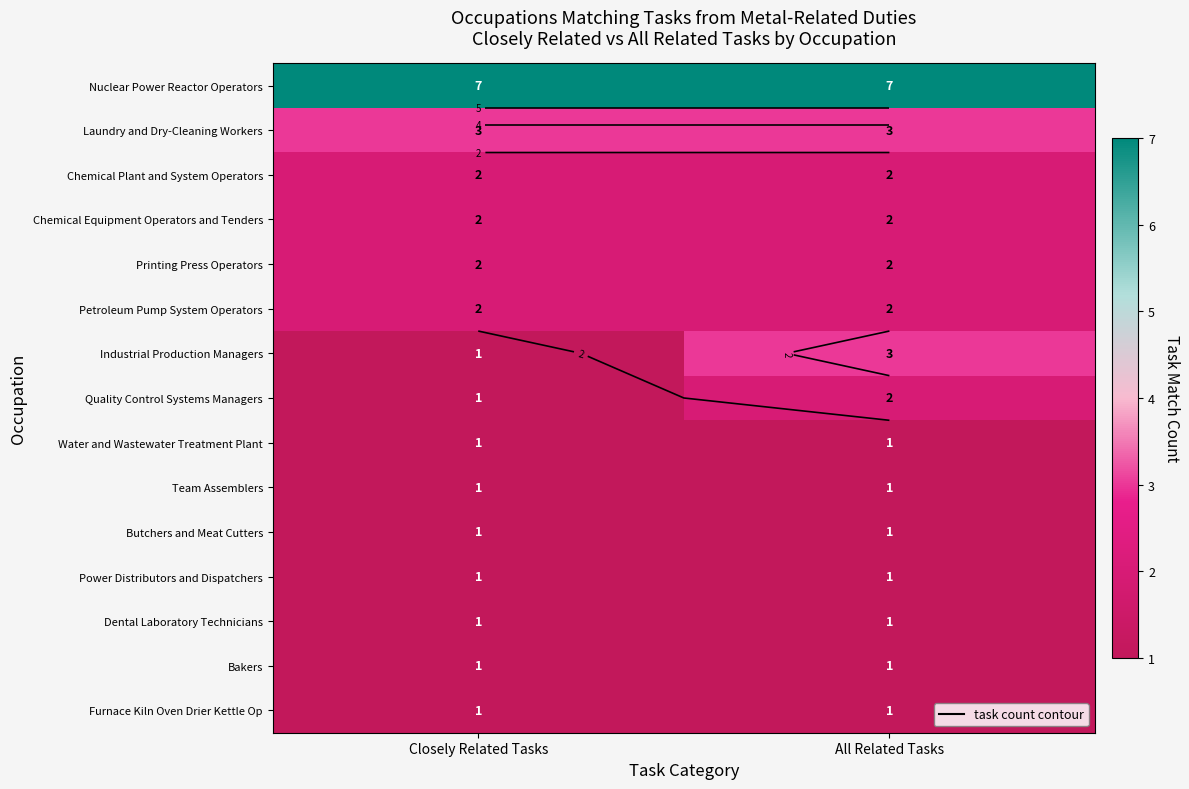

How many Industrial Production Managers values are between 1 and 3?

2